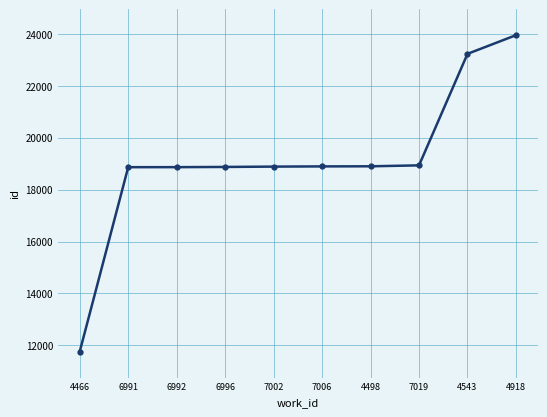

What is the approximate value at 6996, to the nearest 10?

18870